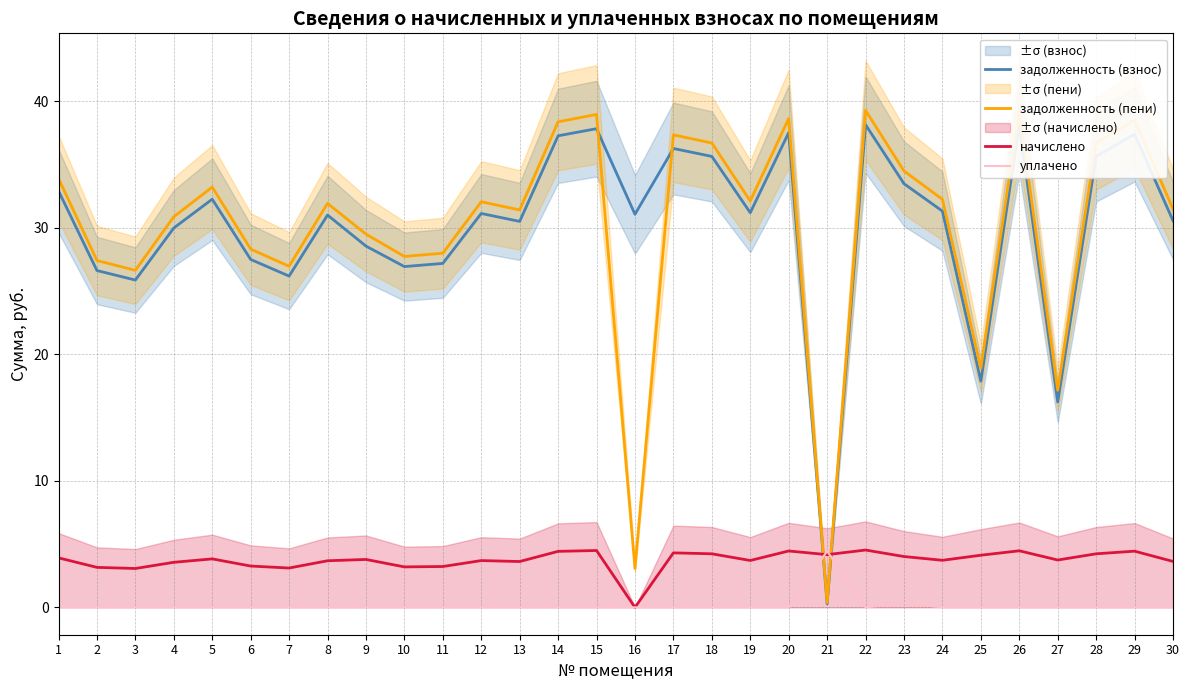

What is the greatest value displayed?

39.3